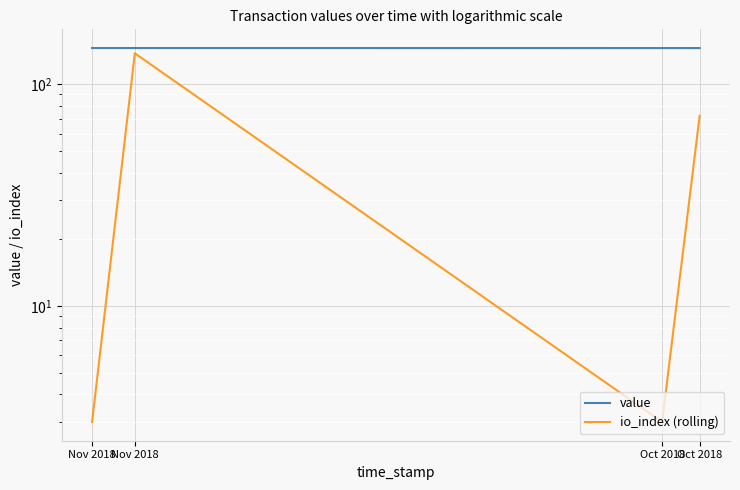

At how many categories does at least one series exceed 9?

4